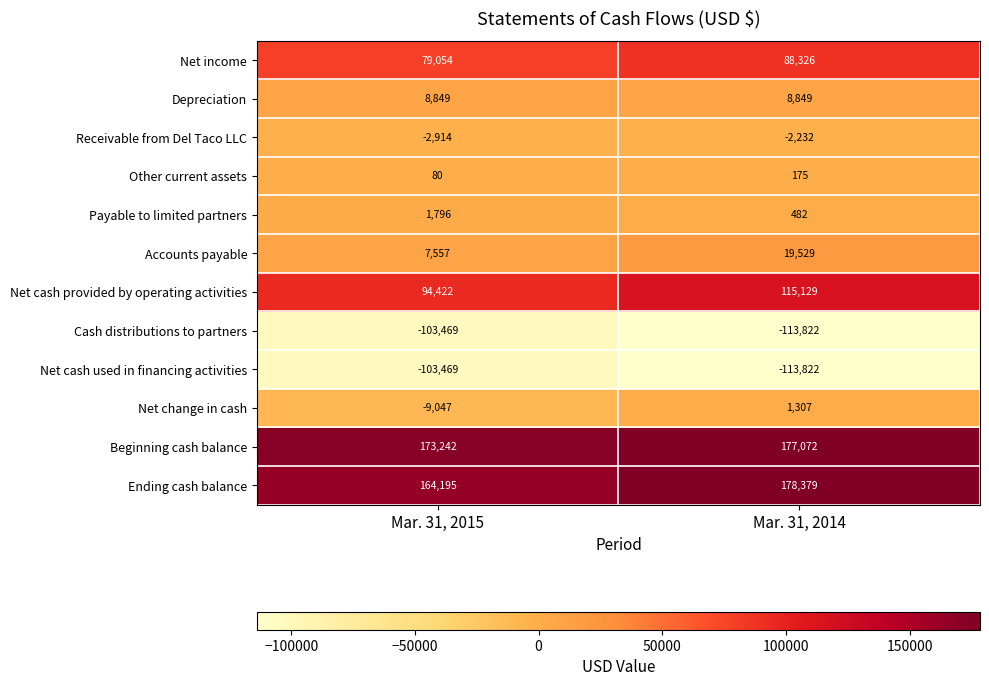

The value of Payable to limited partners at Mar. 31, 2015 is 2344. True or false?

False